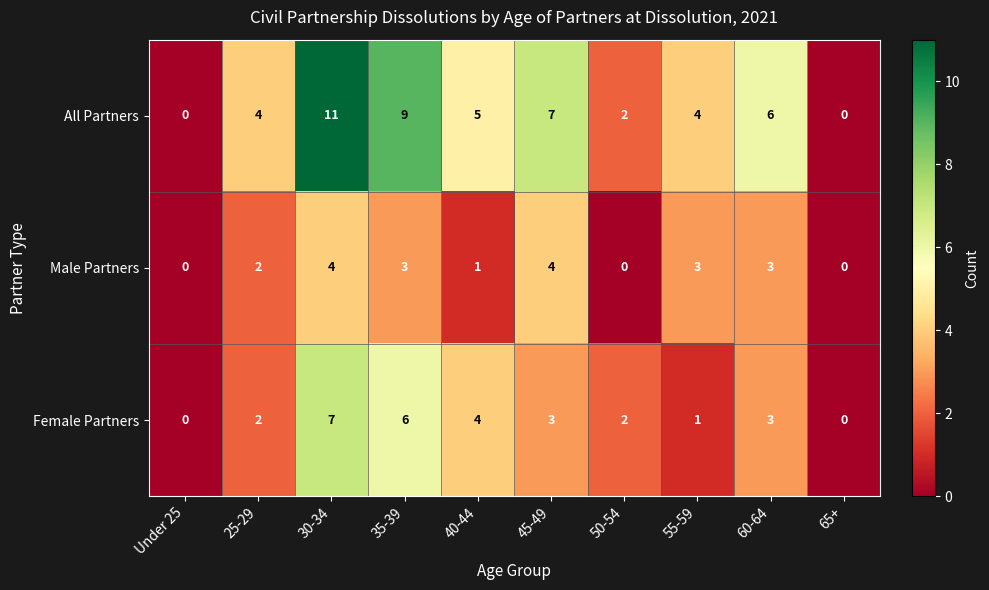

What is the difference between the second highest and minimum values in the Male Partners series?

4